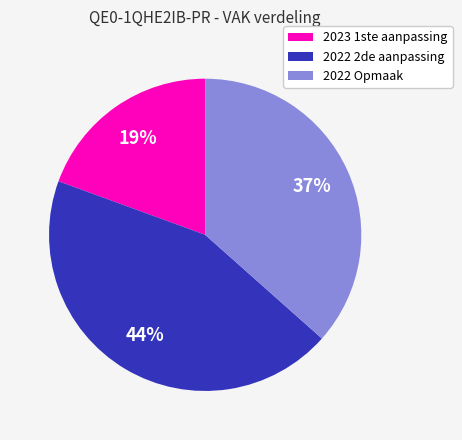

Combined, do 2023 1ste aanpassing and 2022 2de aanpassing account for over 50%?

Yes